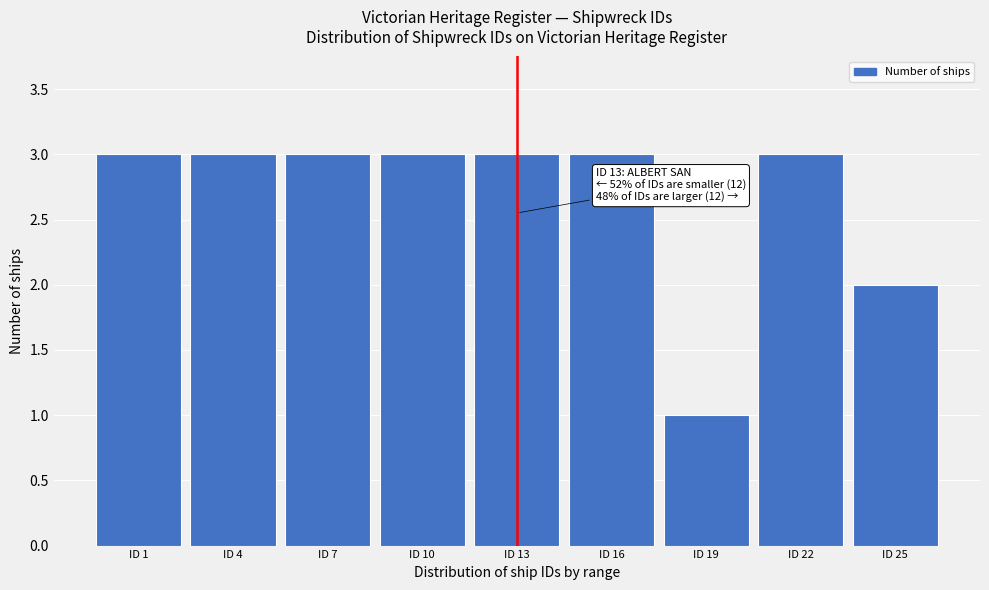

Reading left to right, extract all data points from this chart.

3	3	3	3	3	3	1	3	2